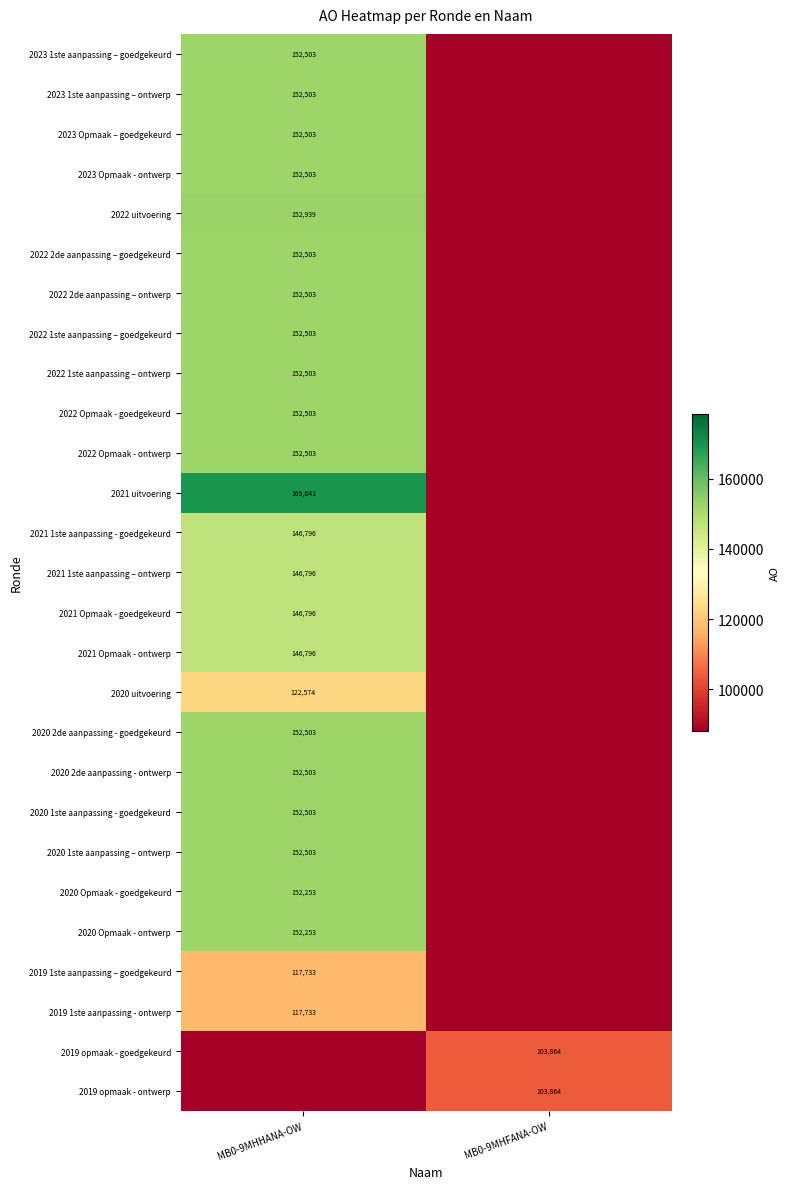

Is the value of 2023 1ste aanpassing – ontwerp at MB0-9MHHANA-OW greater than the value of 2019 1ste aanpassing - ontwerp at MB0-9MHHANA-OW?

Yes